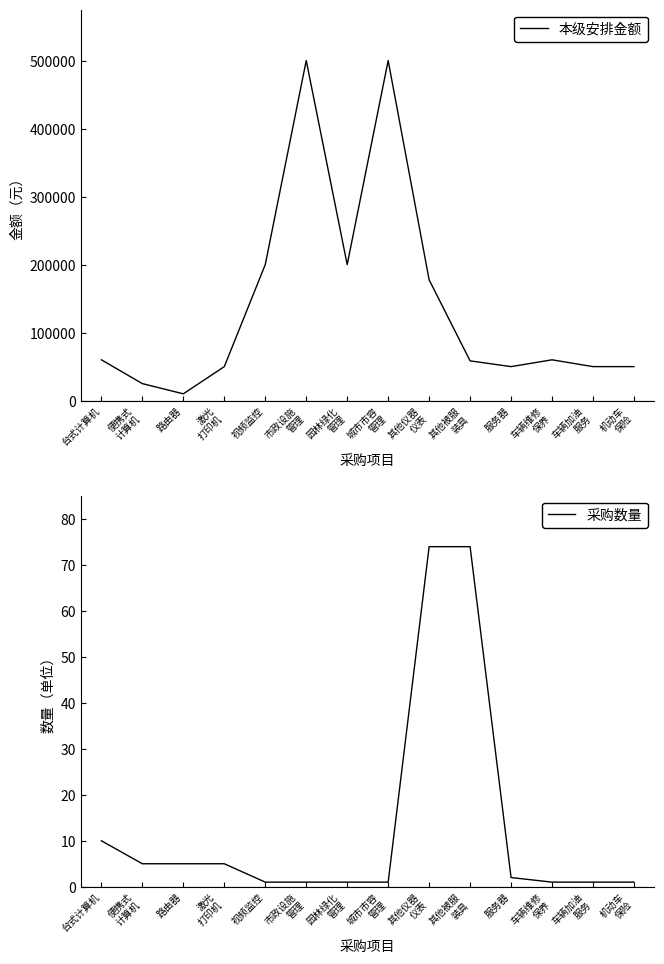

Does the chart have visible grid lines?

No